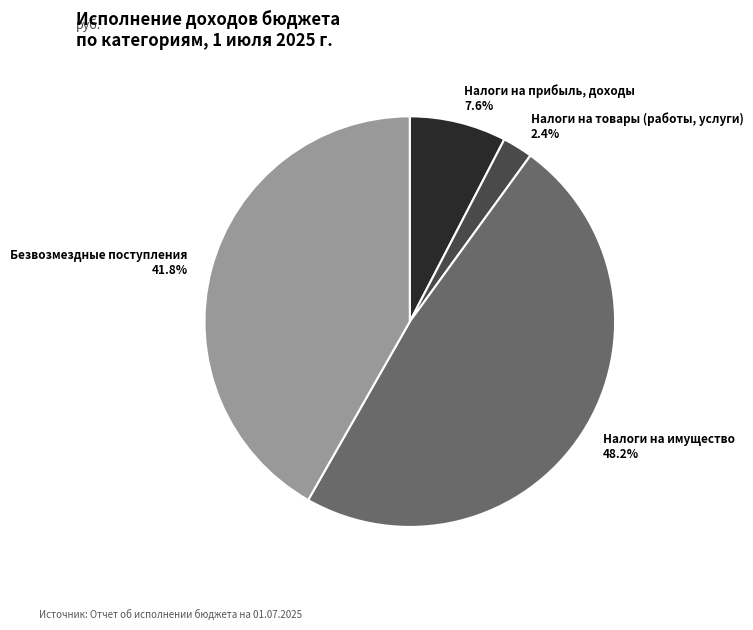

To the nearest percent, what is the difference between the largest and smallest slice percentages?

46%